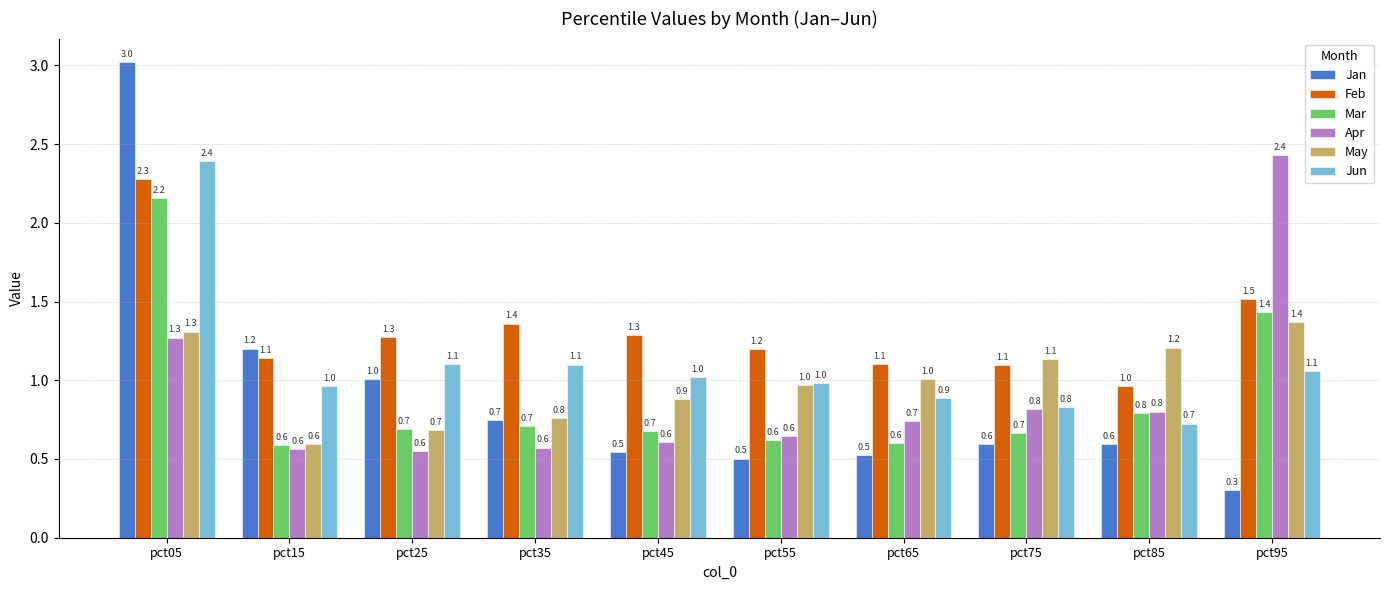

What is the value of the Mar bar at the 4th from the left?

0.7